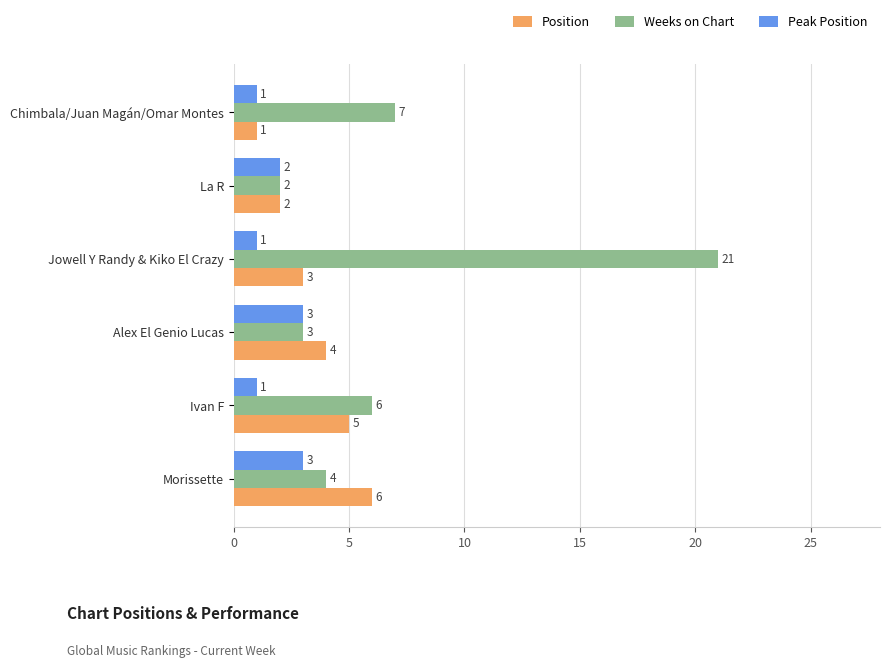

Is the value of Weeks on Chart at Jowell Y Randy & Kiko El Crazy greater than the value of Position at La R?

Yes